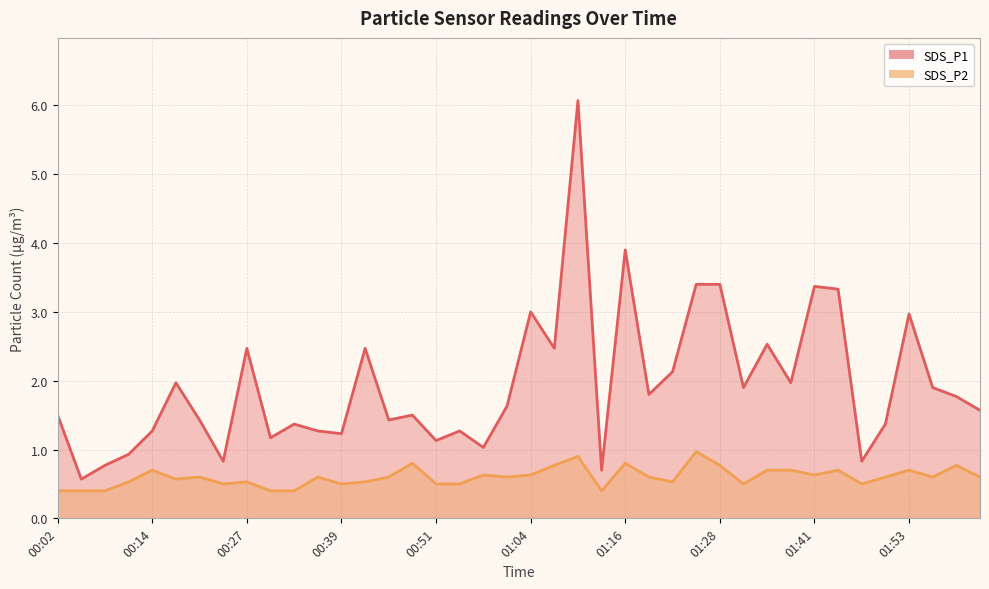

What is the greatest value displayed?

6.1